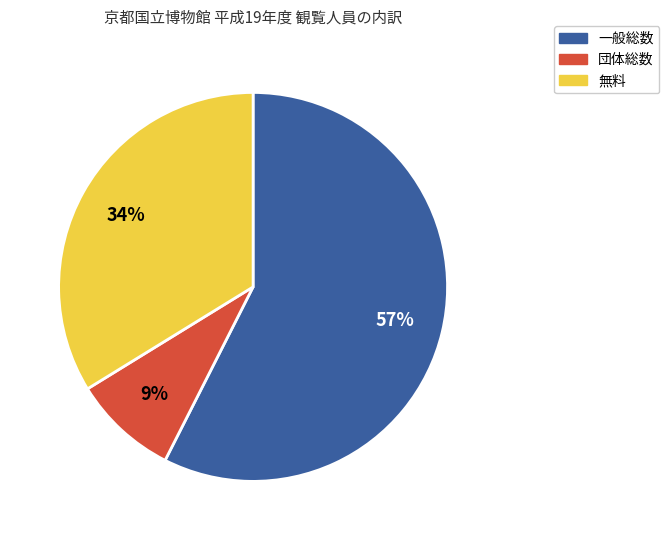

Which has a higher value, 一般総数 or 無料?

一般総数